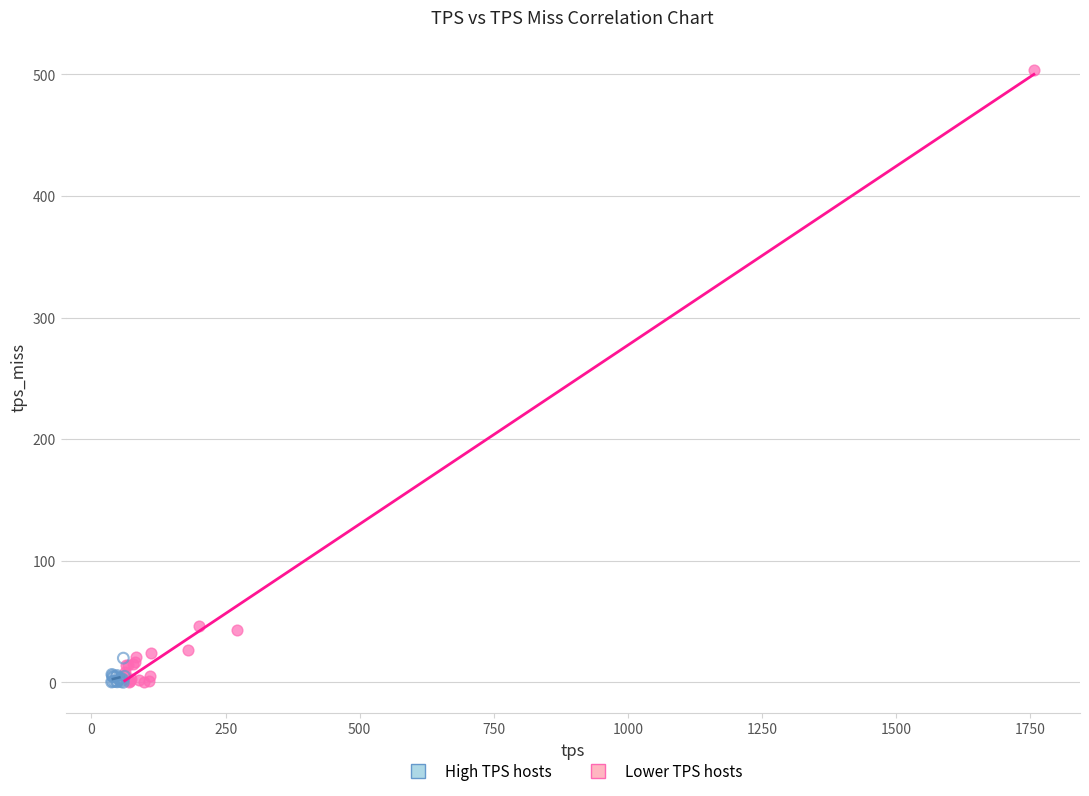

Which series has the largest Y range (max minus min)?

High TPS hosts